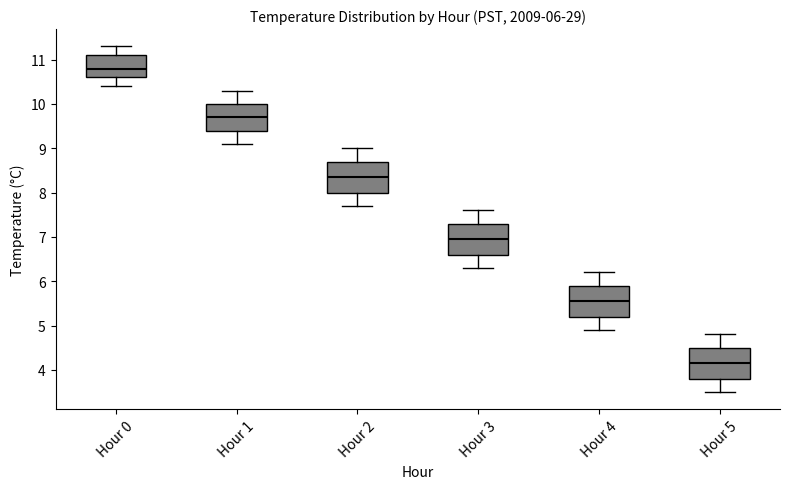

Which box's median line is the highest?

Hour 0